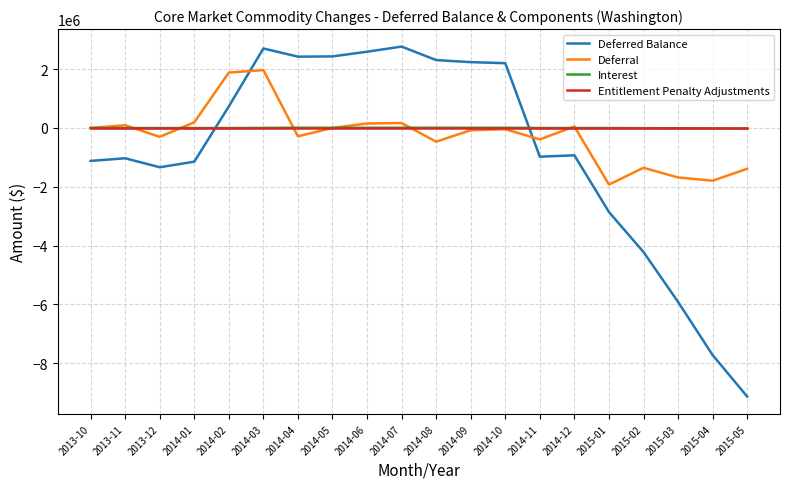

Count the number of categories in the chart.

20